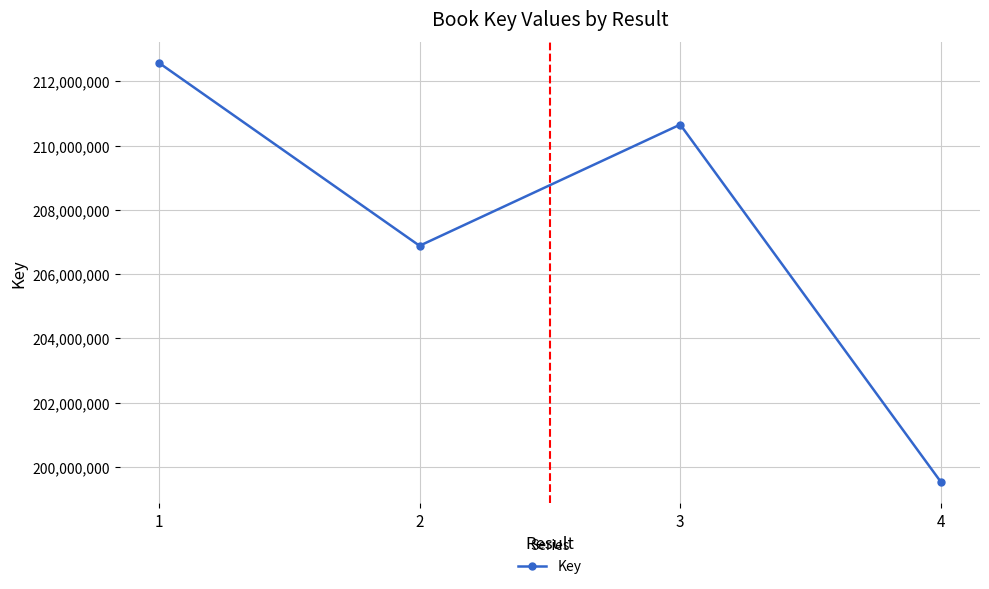

Which category has the lowest value across all series?

4